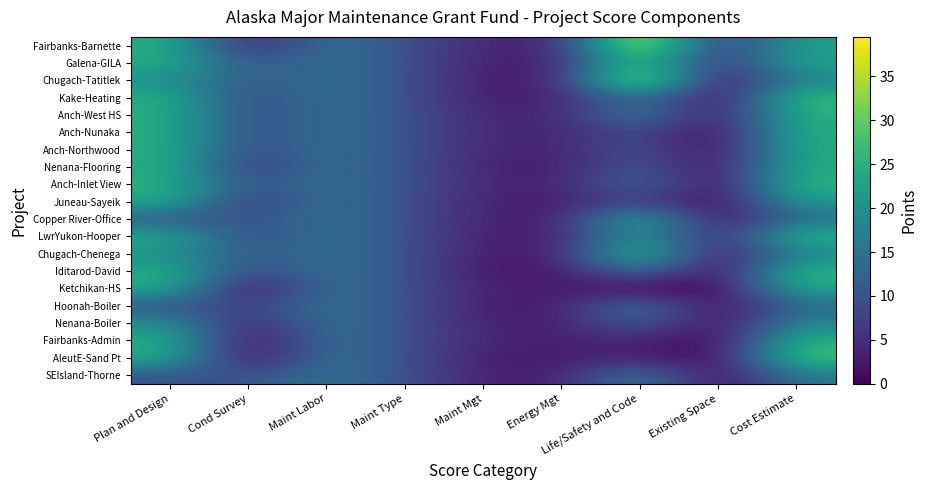

Reading left to right, list all the values displayed in this chart.

Fairbanks-Barnette: Plan and Design=25.0	Cond Survey=3.0	Maint Labor=15.0	Maint Type=10.0	Maint Mgt=4.0	Energy Mgt=3.7	Life/Safety and Code=39.4	Existing Space=4.3	Cost Estimate=22.3
Galena-GILA: Plan and Design=25.0	Cond Survey=10.0	Maint Labor=15.0	Maint Type=10.0	Maint Mgt=3.3	Energy Mgt=3.3	Life/Safety and Code=29.6	Existing Space=3.3	Cost Estimate=23.7
Chugach-Tatitlek: Plan and Design=20.0	Cond Survey=10.0	Maint Labor=15.0	Maint Type=10.0	Maint Mgt=3.0	Energy Mgt=3.3	Life/Safety and Code=39.5	Existing Space=0.0	Cost Estimate=17.7
Kake-Heating: Plan and Design=25.0	Cond Survey=8.0	Maint Labor=15.0	Maint Type=10.0	Maint Mgt=3.0	Energy Mgt=3.7	Life/Safety and Code=15.0	Existing Space=0.0	Cost Estimate=27.7
Anch-West HS: Plan and Design=25.0	Cond Survey=8.0	Maint Labor=15.0	Maint Type=10.0	Maint Mgt=4.3	Energy Mgt=4.0	Life/Safety and Code=18.0	Existing Space=1.0	Cost Estimate=25.3
Anch-Nunaka: Plan and Design=25.0	Cond Survey=8.0	Maint Labor=15.0	Maint Type=10.0	Maint Mgt=4.3	Energy Mgt=4.0	Life/Safety and Code=8.9	Existing Space=0.0	Cost Estimate=25.0
Anch-Northwood: Plan and Design=25.0	Cond Survey=8.0	Maint Labor=15.0	Maint Type=10.0	Maint Mgt=4.3	Energy Mgt=4.0	Life/Safety and Code=11.0	Existing Space=0.0	Cost Estimate=24.7
Nenana-Flooring: Plan and Design=25.0	Cond Survey=5.0	Maint Labor=15.0	Maint Type=10.0	Maint Mgt=3.7	Energy Mgt=3.0	Life/Safety and Code=11.0	Existing Space=1.0	Cost Estimate=24.3
Anch-Inlet View: Plan and Design=25.0	Cond Survey=10.0	Maint Labor=15.0	Maint Type=10.0	Maint Mgt=4.3	Energy Mgt=4.0	Life/Safety and Code=15.0	Existing Space=0.0	Cost Estimate=26.7
Juneau-Sayeik: Plan and Design=25.0	Cond Survey=5.0	Maint Labor=15.0	Maint Type=10.0	Maint Mgt=3.7	Energy Mgt=2.7	Life/Safety and Code=7.5	Existing Space=0.0	Cost Estimate=21.7
Copper River-Office: Plan and Design=10.0	Cond Survey=10.0	Maint Labor=15.0	Maint Type=10.0	Maint Mgt=3.7	Energy Mgt=3.3	Life/Safety and Code=26.7	Existing Space=0.0	Cost Estimate=13.7
LwrYukon-Hooper: Plan and Design=25.0	Cond Survey=8.0	Maint Labor=15.0	Maint Type=10.0	Maint Mgt=3.3	Energy Mgt=3.0	Life/Safety and Code=21.3	Existing Space=3.0	Cost Estimate=27.3
Chugach-Chenega: Plan and Design=20.0	Cond Survey=10.0	Maint Labor=15.0	Maint Type=10.0	Maint Mgt=3.0	Energy Mgt=3.3	Life/Safety and Code=29.6	Existing Space=0.0	Cost Estimate=17.7
Iditarod-David: Plan and Design=25.0	Cond Survey=8.0	Maint Labor=15.0	Maint Type=10.0	Maint Mgt=2.3	Energy Mgt=2.3	Life/Safety and Code=15.0	Existing Space=0.0	Cost Estimate=26.7
Ketchikan-HS: Plan and Design=25.0	Cond Survey=0.0	Maint Labor=15.0	Maint Type=10.0	Maint Mgt=3.7	Energy Mgt=3.0	Life/Safety and Code=0.0	Existing Space=0.0	Cost Estimate=24.3
Hoonah-Boiler: Plan and Design=10.0	Cond Survey=8.0	Maint Labor=15.0	Maint Type=10.0	Maint Mgt=3.0	Energy Mgt=3.0	Life/Safety and Code=16.7	Existing Space=0.0	Cost Estimate=13.0
Nenana-Boiler: Plan and Design=20.0	Cond Survey=3.0	Maint Labor=15.0	Maint Type=10.0	Maint Mgt=3.7	Energy Mgt=3.0	Life/Safety and Code=12.7	Existing Space=0.0	Cost Estimate=18.7
Fairbanks-Admin: Plan and Design=25.0	Cond Survey=0.0	Maint Labor=15.0	Maint Type=10.0	Maint Mgt=4.0	Energy Mgt=3.7	Life/Safety and Code=4.0	Existing Space=0.0	Cost Estimate=25.3
AleutE-Sand Pt: Plan and Design=25.0	Cond Survey=0.0	Maint Labor=15.0	Maint Type=10.0	Maint Mgt=2.7	Energy Mgt=3.0	Life/Safety and Code=4.0	Existing Space=0.0	Cost Estimate=29.0
SEIsland-Thorne: Plan and Design=10.0	Cond Survey=10.0	Maint Labor=15.0	Maint Type=10.0	Maint Mgt=3.7	Energy Mgt=3.3	Life/Safety and Code=17.3	Existing Space=0.0	Cost Estimate=15.7